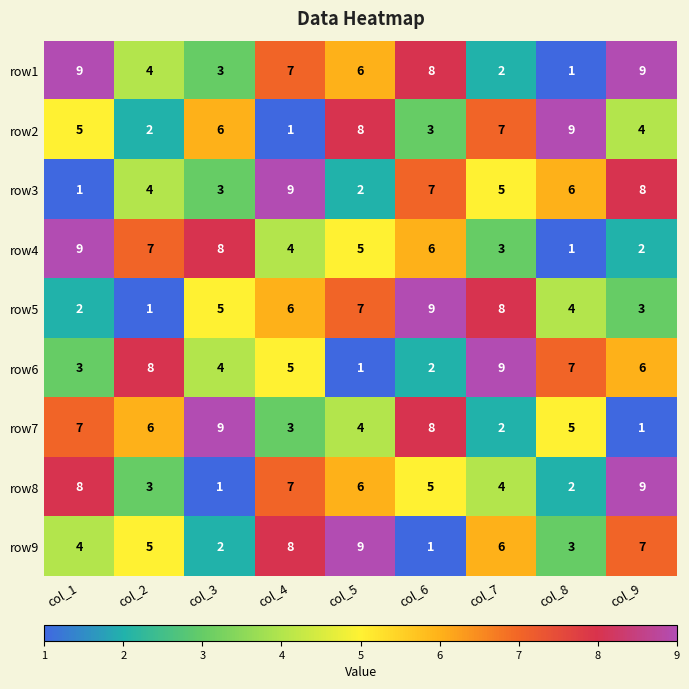

What is the spread (max minus min) of values at col_5?

8